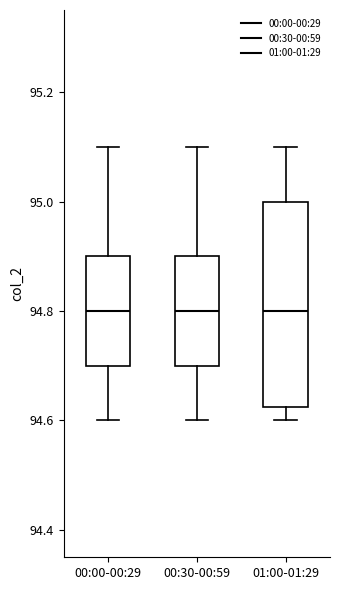

Reading left to right, read every box against the y-axis: the position of its median line, the range the box covers, and the ends of its whiskers. The values are not printed on the chart, so give them approximately, as read against the axis.

00:00-00:29: median 94.80, box 94.70 to 94.90, whiskers 94.60 to 95.10
00:30-00:59: median 94.80, box 94.70 to 94.90, whiskers 94.60 to 95.10
01:00-01:29: median 94.80, box 94.62 to 95.00, whiskers 94.60 to 95.10